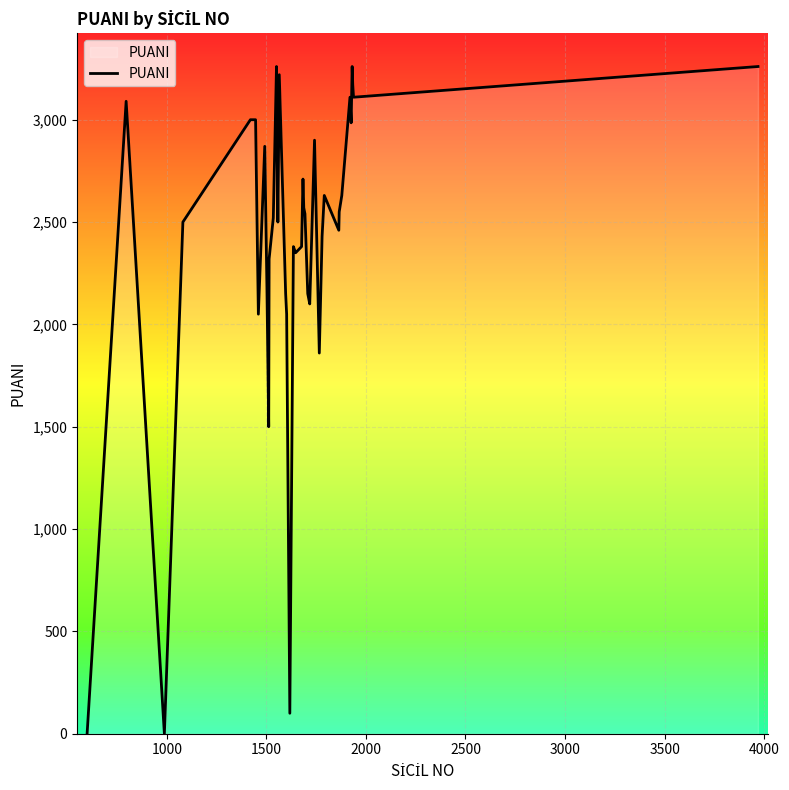

What is the greatest value displayed?

3260